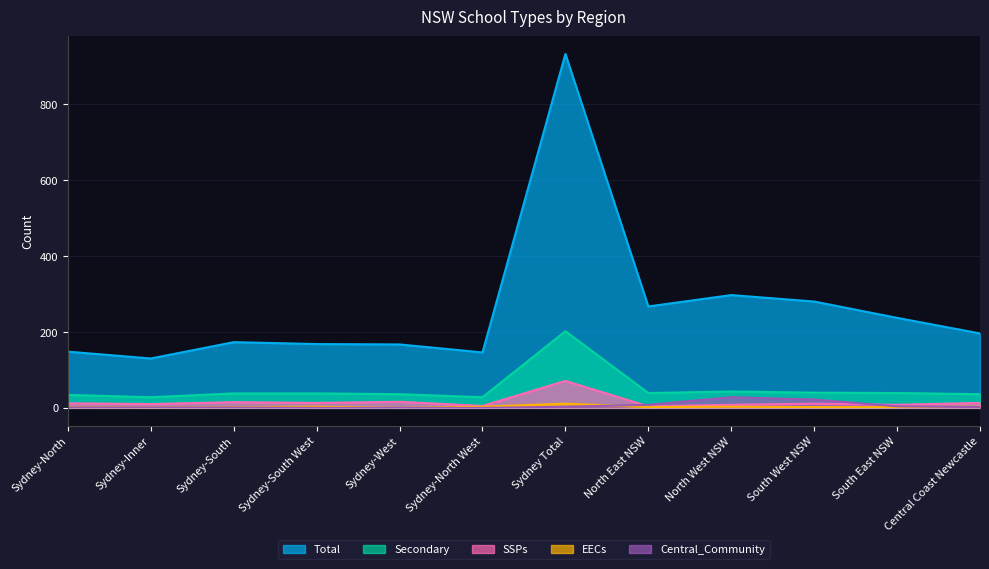

In SSPs, how many points are higher than both neighbors (excluding endpoints)?

4